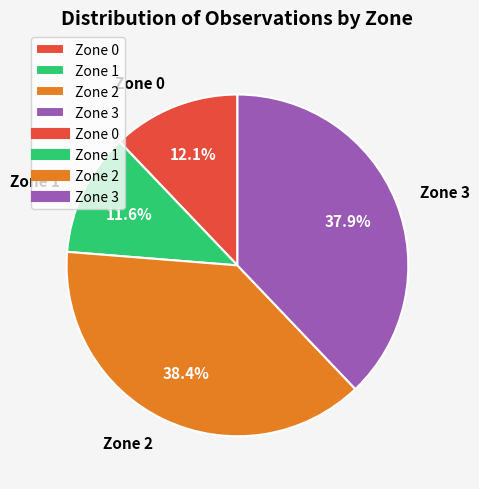

To the nearest percent, what is the difference between the largest and smallest slice percentages?

27%